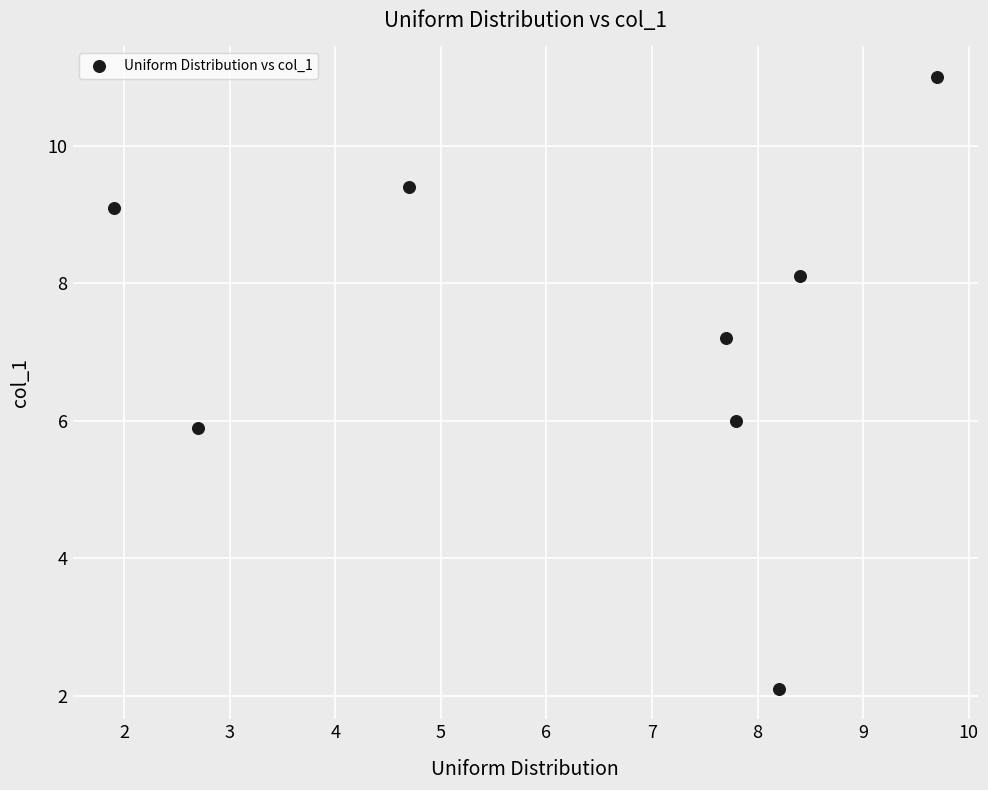

What is the range of Y values (max minus min)?

8.9